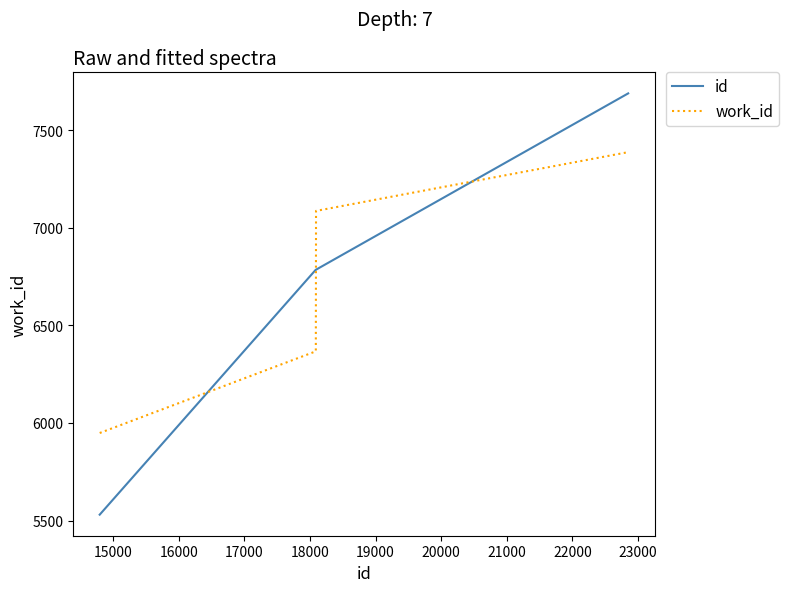

What is the lowest value of the work_id series?

5948.3